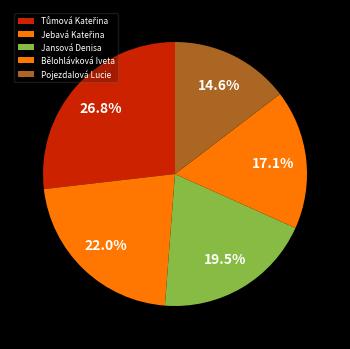

How many segments does this pie chart have?

5